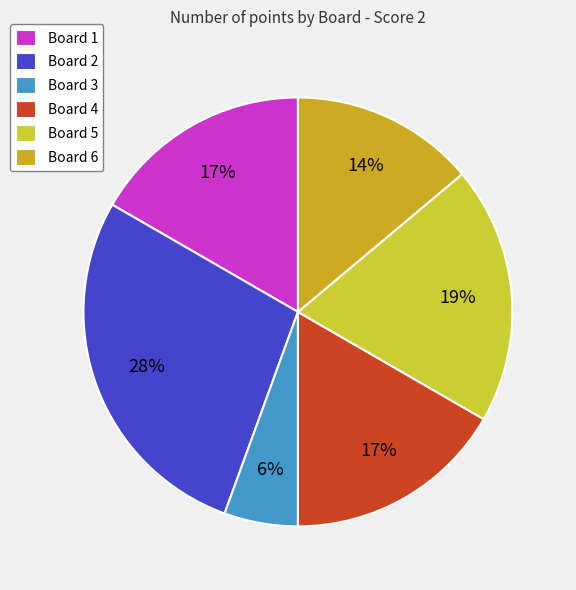

Does Board 2 account for over 50% of the chart?

No